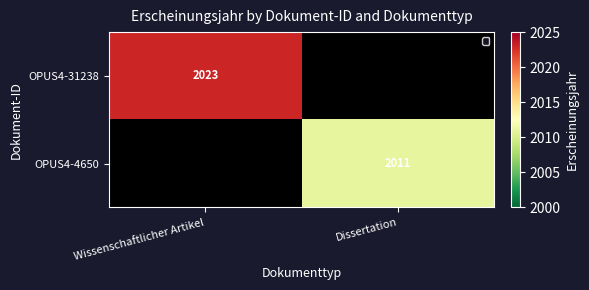

The value of OPUS4-31238 at Wissenschaftlicher Artikel is 2023. True or false?

True